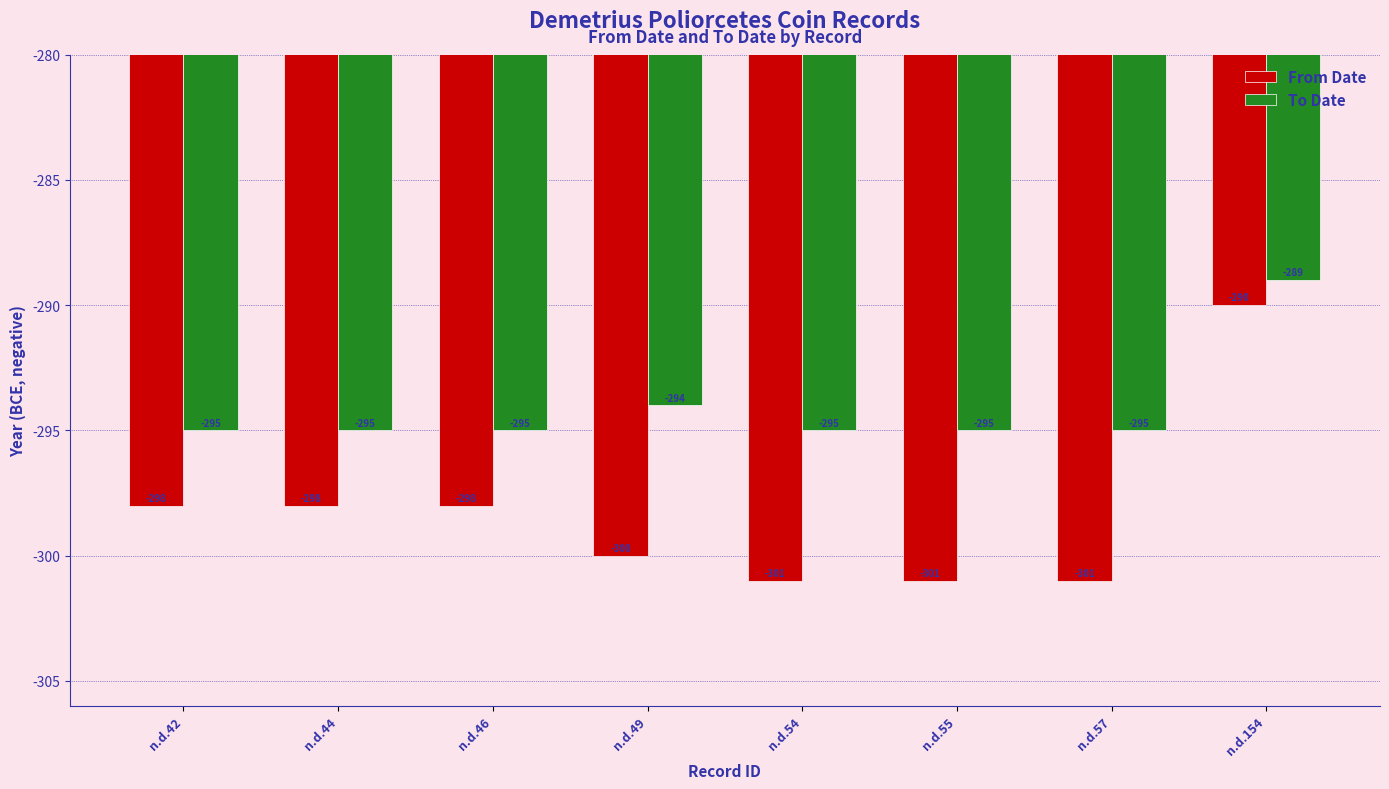

What is the value of the From Date bar at the 6th from the left?

-301